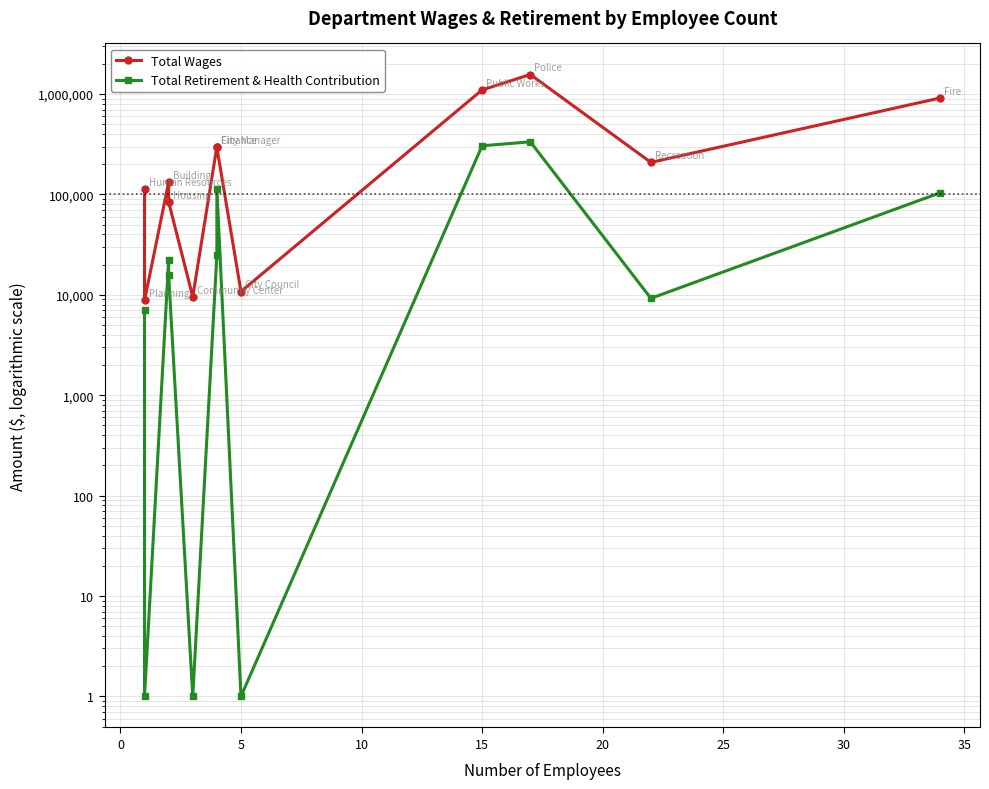

Rank the series by their average value, from highest to lowest.

Total Wages, Total Retirement & Health Contribution